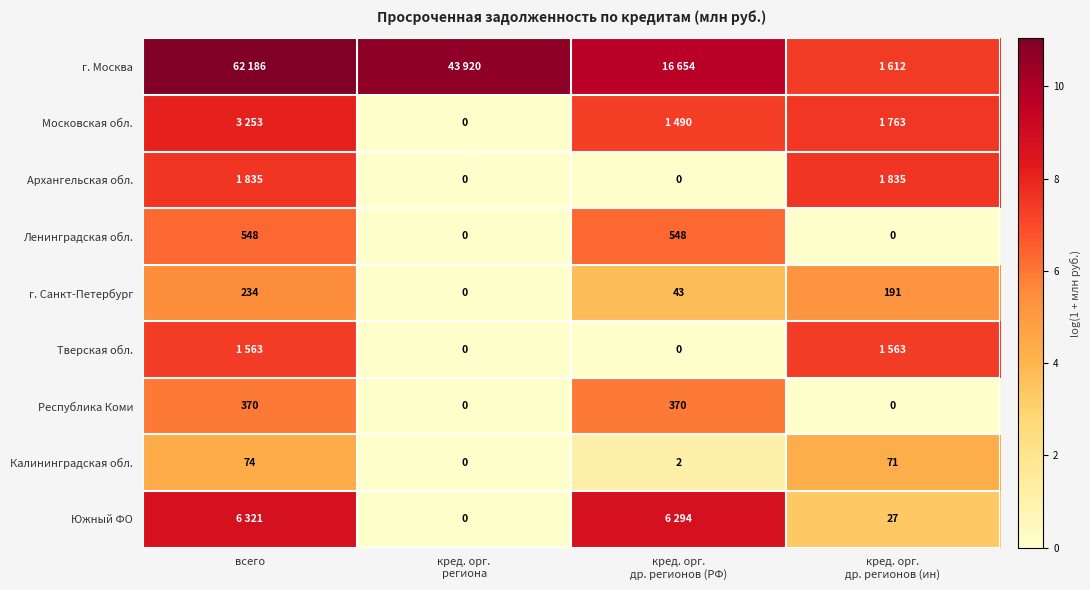

Which category has the lowest value across all series?

кред. орг.
региона